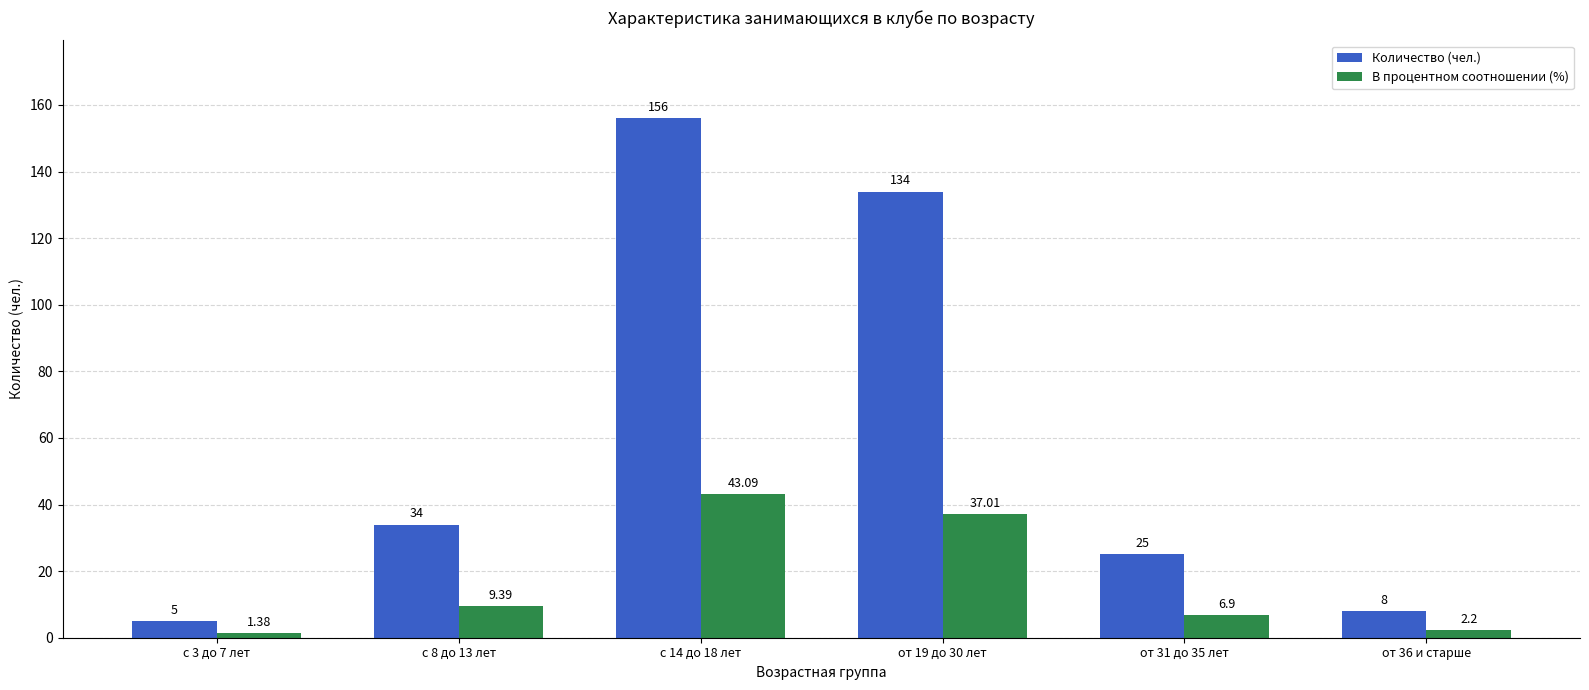

At how many categories does at least one series exceed 100?

2